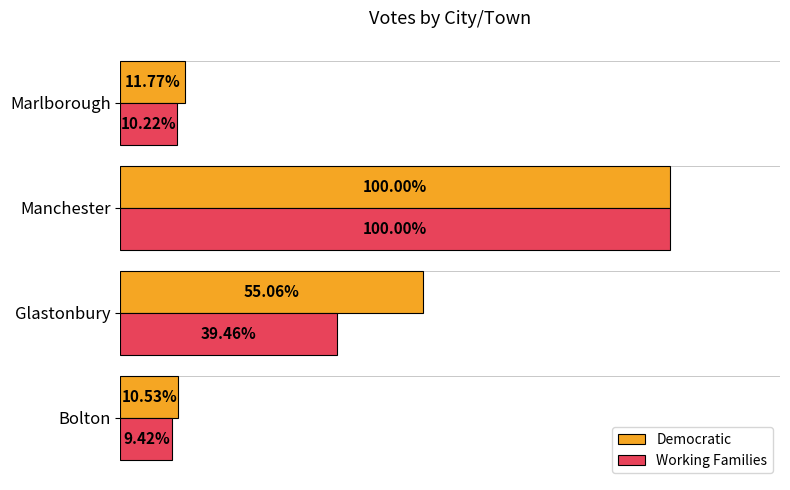

What are all the series names shown in the legend?

Democratic, Working Families